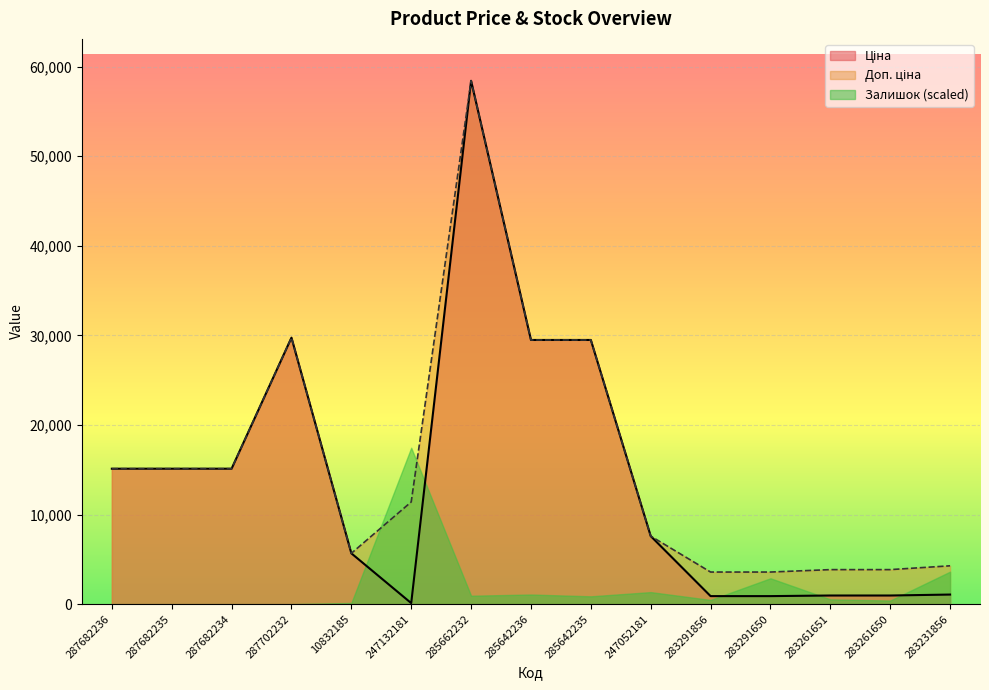

Which series has the largest total across all categories?

Доп. ціна